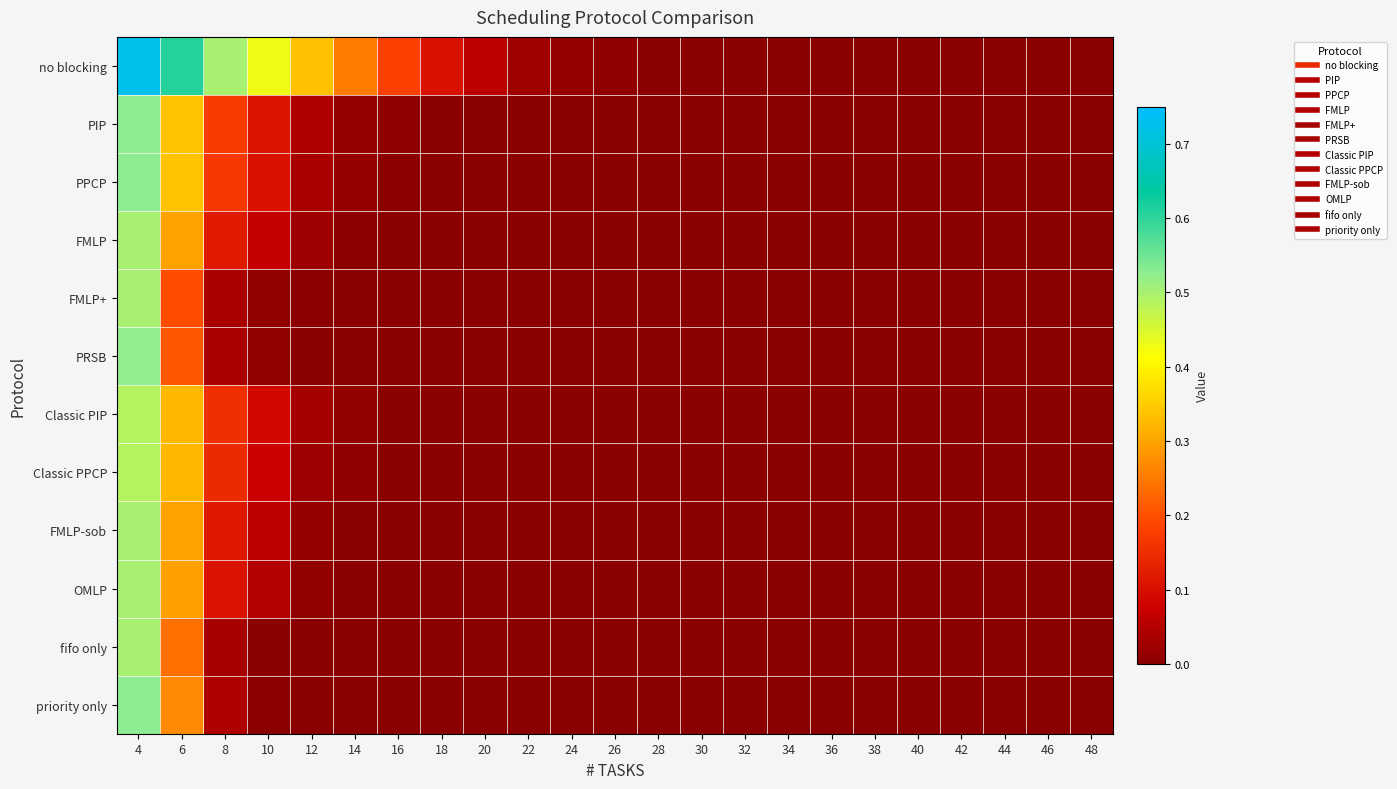

Reading left to right, extract all data points from this chart.

no blocking: 4=0.7	6=0.6	8=0.5	10=0.4	12=0.3	14=0.3	16=0.2	18=0.1	20=0.1	22=0.0	24=0.0	26=0.0	28=0.0	30=0.0	32=0.0	34=0.0	36=0.0	38=0.0	40=0.0	42=0.0	44=0.0	46=0.0	48=0.0
PIP: 4=0.5	6=0.3	8=0.2	10=0.1	12=0.0	14=0.0	16=0.0	18=0.0	20=0.0	22=0.0	24=0.0	26=0.0	28=0.0	30=0.0	32=0.0	34=0.0	36=0.0	38=0.0	40=0.0	42=0.0	44=0.0	46=0.0	48=0.0
PPCP: 4=0.5	6=0.3	8=0.2	10=0.1	12=0.0	14=0.0	16=0.0	18=0.0	20=0.0	22=0.0	24=0.0	26=0.0	28=0.0	30=0.0	32=0.0	34=0.0	36=0.0	38=0.0	40=0.0	42=0.0	44=0.0	46=0.0	48=0.0
FMLP: 4=0.5	6=0.3	8=0.1	10=0.1	12=0.0	14=0.0	16=0.0	18=0.0	20=0.0	22=0.0	24=0.0	26=0.0	28=0.0	30=0.0	32=0.0	34=0.0	36=0.0	38=0.0	40=0.0	42=0.0	44=0.0	46=0.0	48=0.0
FMLP+: 4=0.5	6=0.2	8=0.0	10=0.0	12=0.0	14=0.0	16=0.0	18=0.0	20=0.0	22=0.0	24=0.0	26=0.0	28=0.0	30=0.0	32=0.0	34=0.0	36=0.0	38=0.0	40=0.0	42=0.0	44=0.0	46=0.0	48=0.0
PRSB: 4=0.5	6=0.2	8=0.0	10=0.0	12=0.0	14=0.0	16=0.0	18=0.0	20=0.0	22=0.0	24=0.0	26=0.0	28=0.0	30=0.0	32=0.0	34=0.0	36=0.0	38=0.0	40=0.0	42=0.0	44=0.0	46=0.0	48=0.0
Classic PIP: 4=0.5	6=0.3	8=0.2	10=0.1	12=0.0	14=0.0	16=0.0	18=0.0	20=0.0	22=0.0	24=0.0	26=0.0	28=0.0	30=0.0	32=0.0	34=0.0	36=0.0	38=0.0	40=0.0	42=0.0	44=0.0	46=0.0	48=0.0
Classic PPCP: 4=0.5	6=0.3	8=0.1	10=0.1	12=0.0	14=0.0	16=0.0	18=0.0	20=0.0	22=0.0	24=0.0	26=0.0	28=0.0	30=0.0	32=0.0	34=0.0	36=0.0	38=0.0	40=0.0	42=0.0	44=0.0	46=0.0	48=0.0
FMLP-sob: 4=0.5	6=0.3	8=0.1	10=0.1	12=0.0	14=0.0	16=0.0	18=0.0	20=0.0	22=0.0	24=0.0	26=0.0	28=0.0	30=0.0	32=0.0	34=0.0	36=0.0	38=0.0	40=0.0	42=0.0	44=0.0	46=0.0	48=0.0
OMLP: 4=0.5	6=0.3	8=0.1	10=0.0	12=0.0	14=0.0	16=0.0	18=0.0	20=0.0	22=0.0	24=0.0	26=0.0	28=0.0	30=0.0	32=0.0	34=0.0	36=0.0	38=0.0	40=0.0	42=0.0	44=0.0	46=0.0	48=0.0
fifo only: 4=0.5	6=0.2	8=0.0	10=0.0	12=0.0	14=0.0	16=0.0	18=0.0	20=0.0	22=0.0	24=0.0	26=0.0	28=0.0	30=0.0	32=0.0	34=0.0	36=0.0	38=0.0	40=0.0	42=0.0	44=0.0	46=0.0	48=0.0
priority only: 4=0.5	6=0.3	8=0.0	10=0.0	12=0.0	14=0.0	16=0.0	18=0.0	20=0.0	22=0.0	24=0.0	26=0.0	28=0.0	30=0.0	32=0.0	34=0.0	36=0.0	38=0.0	40=0.0	42=0.0	44=0.0	46=0.0	48=0.0